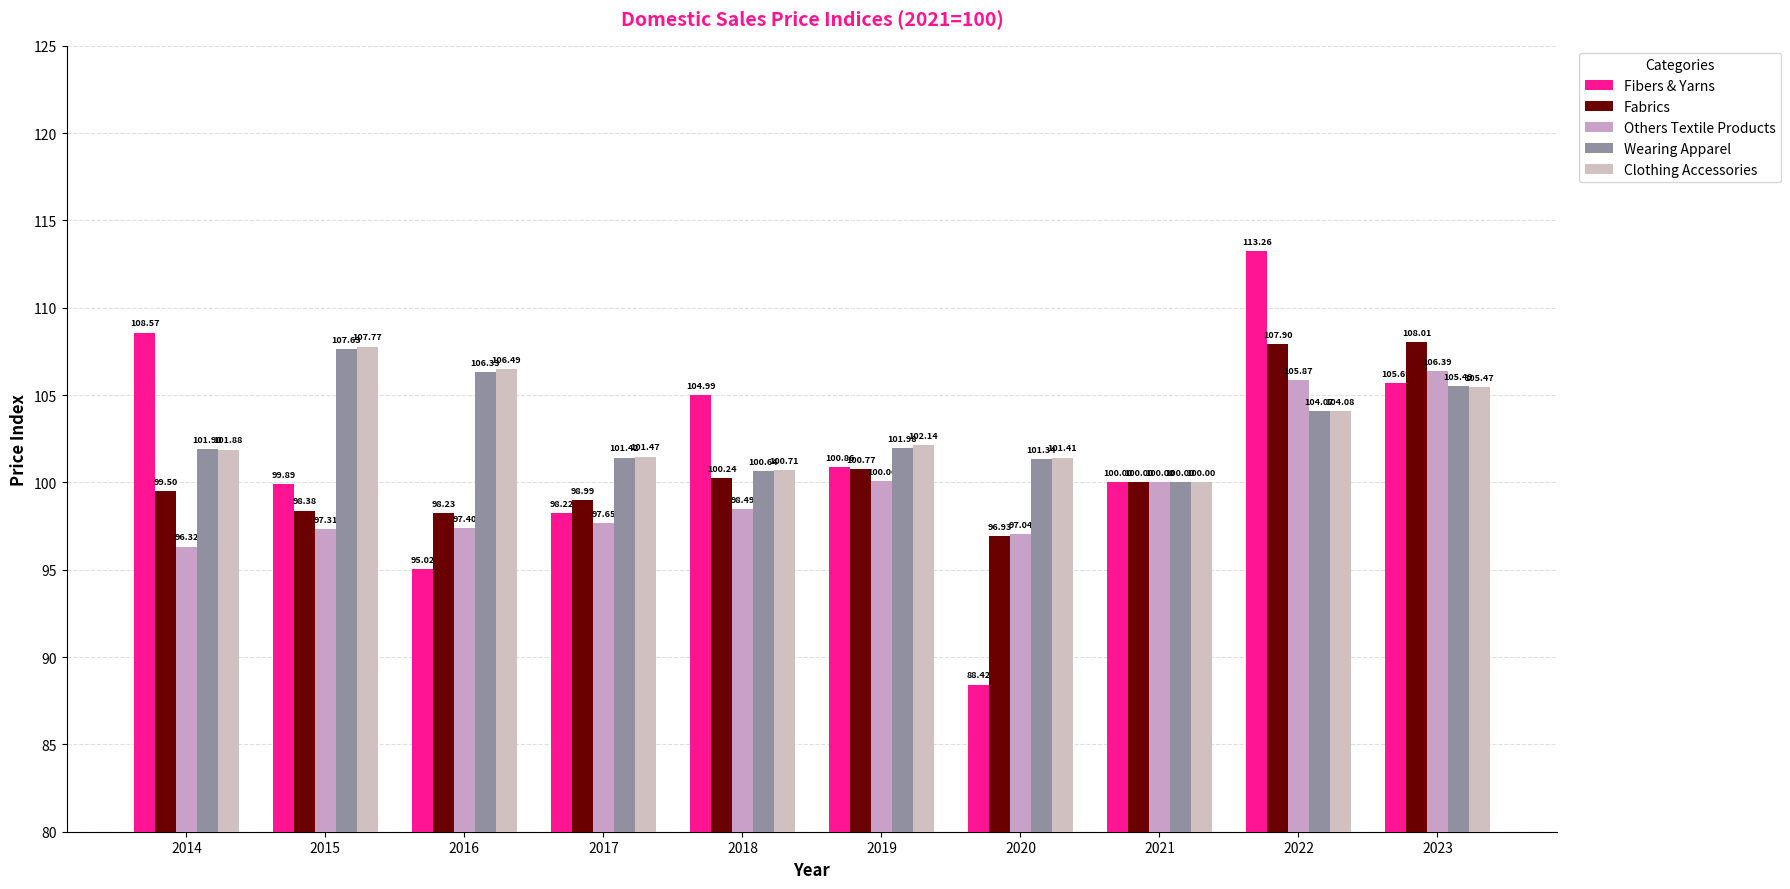

Between 2015 and 2016, which series saw the biggest shift?

Fibers & Yarns